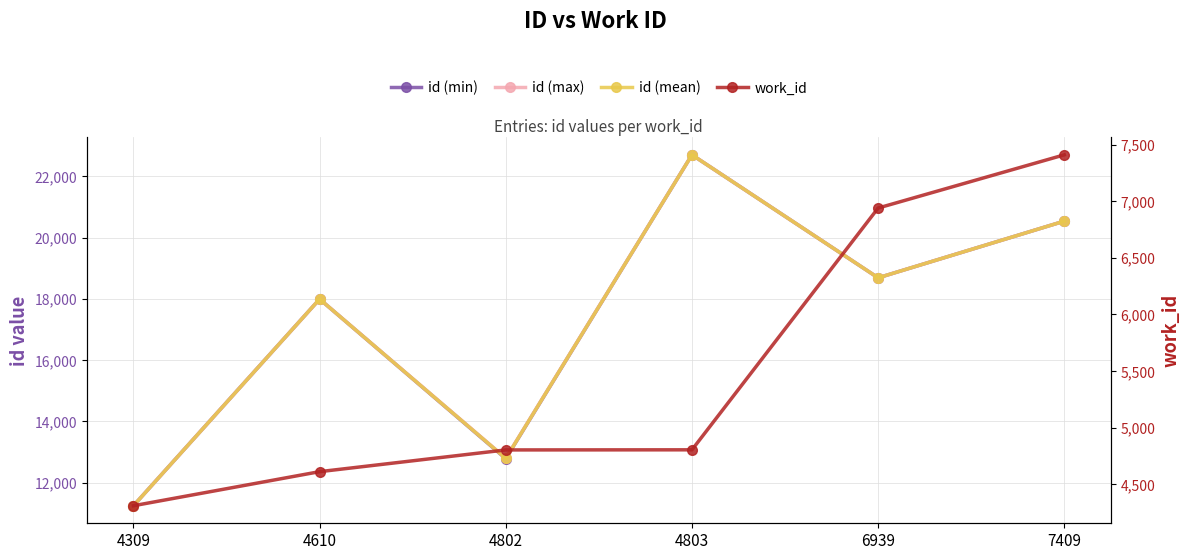

Between 4610 and 4802, which series saw the biggest shift?

id (min)